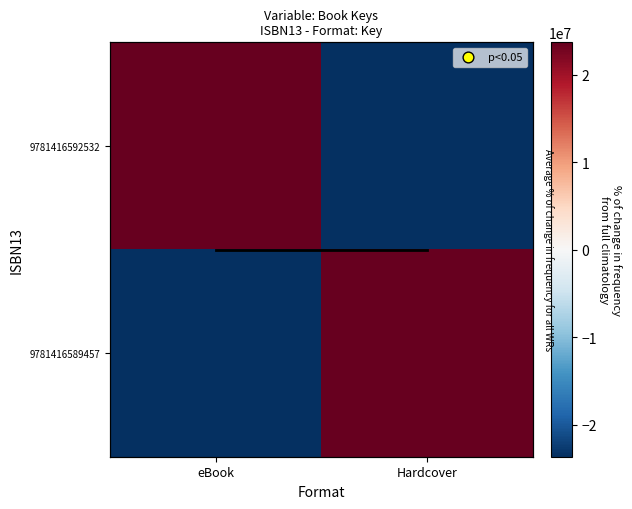

How many values in the 9781416589457 series exceed 23682802?

1